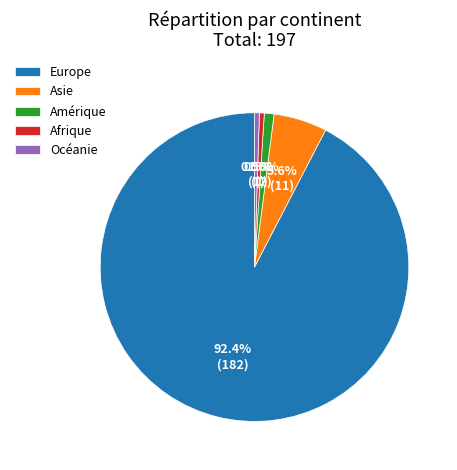

Which has a higher value, Afrique or Asie?

Asie